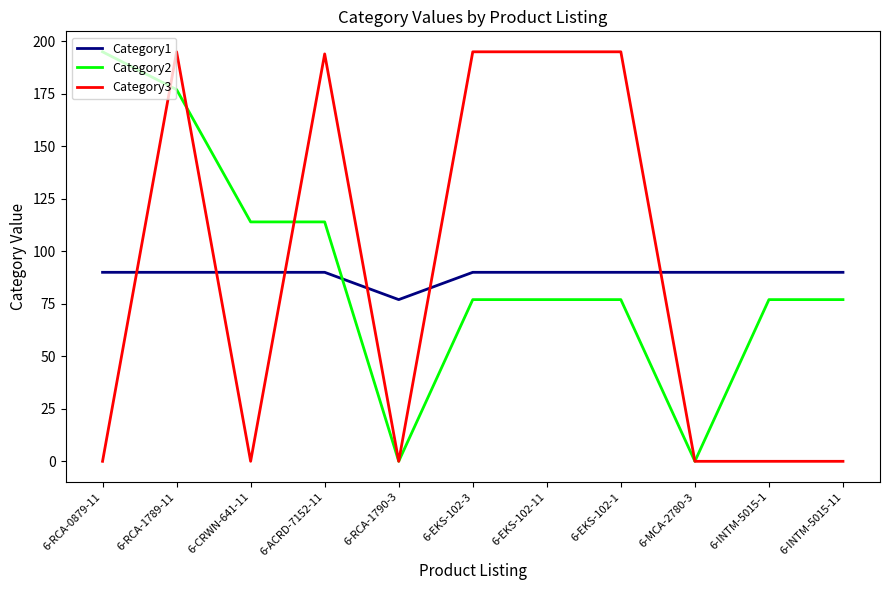

What are all the series names shown in the legend?

Category1, Category2, Category3